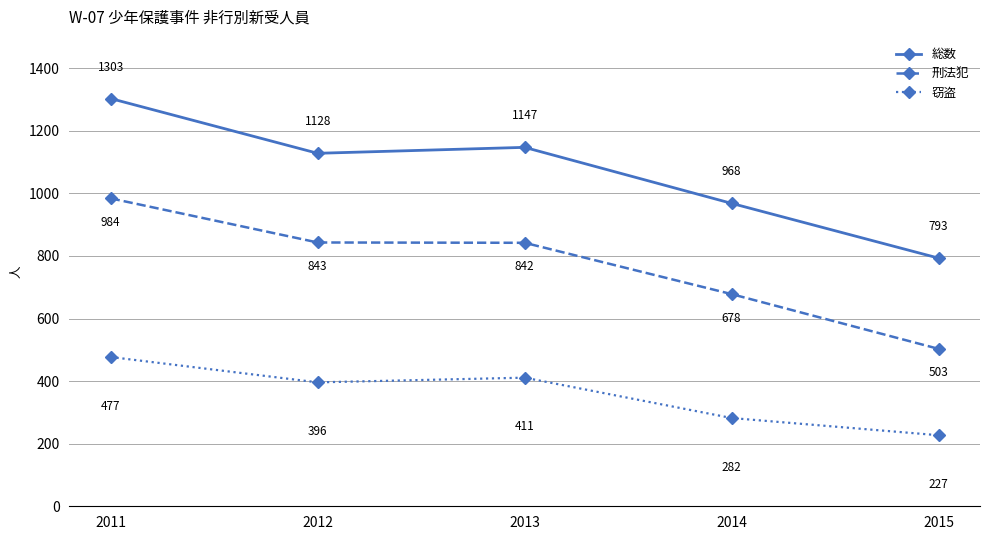

Read the 総数 value at 2015.

793